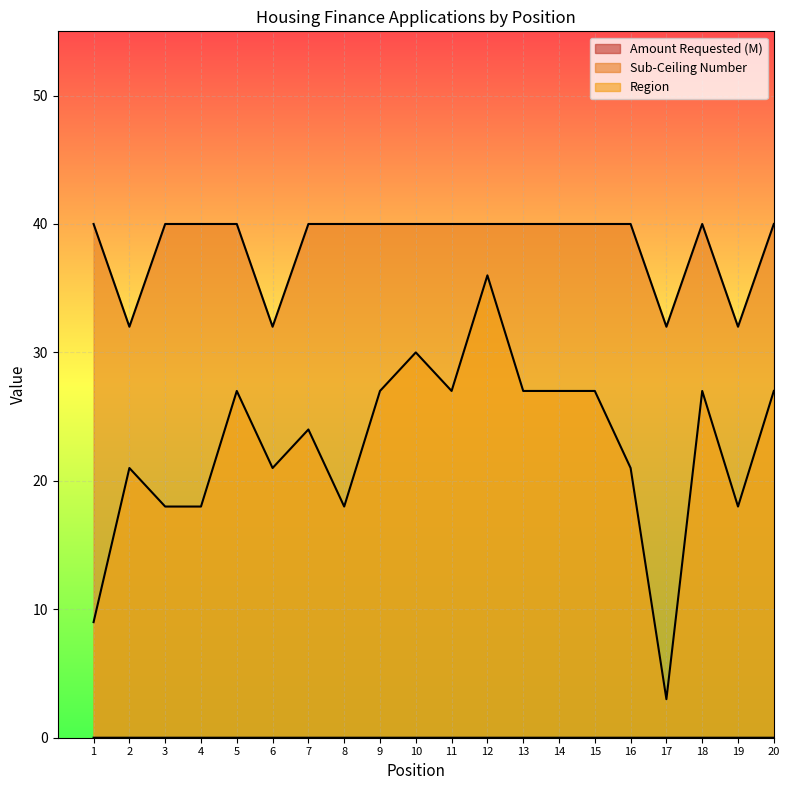

What is the difference between the maximum and second lowest values in the Region series?

27.0